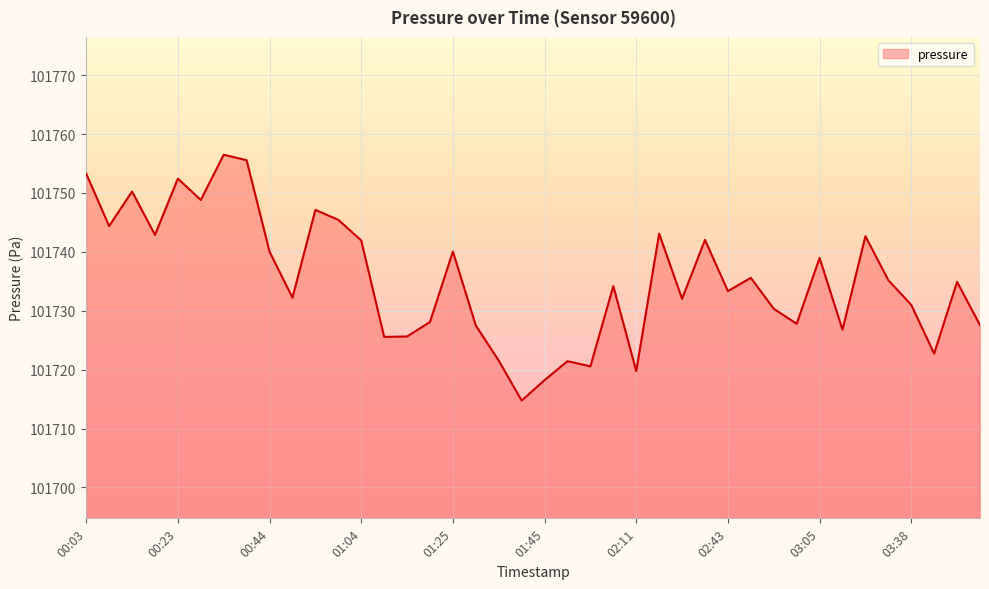

What is the smallest value displayed?

101714.8